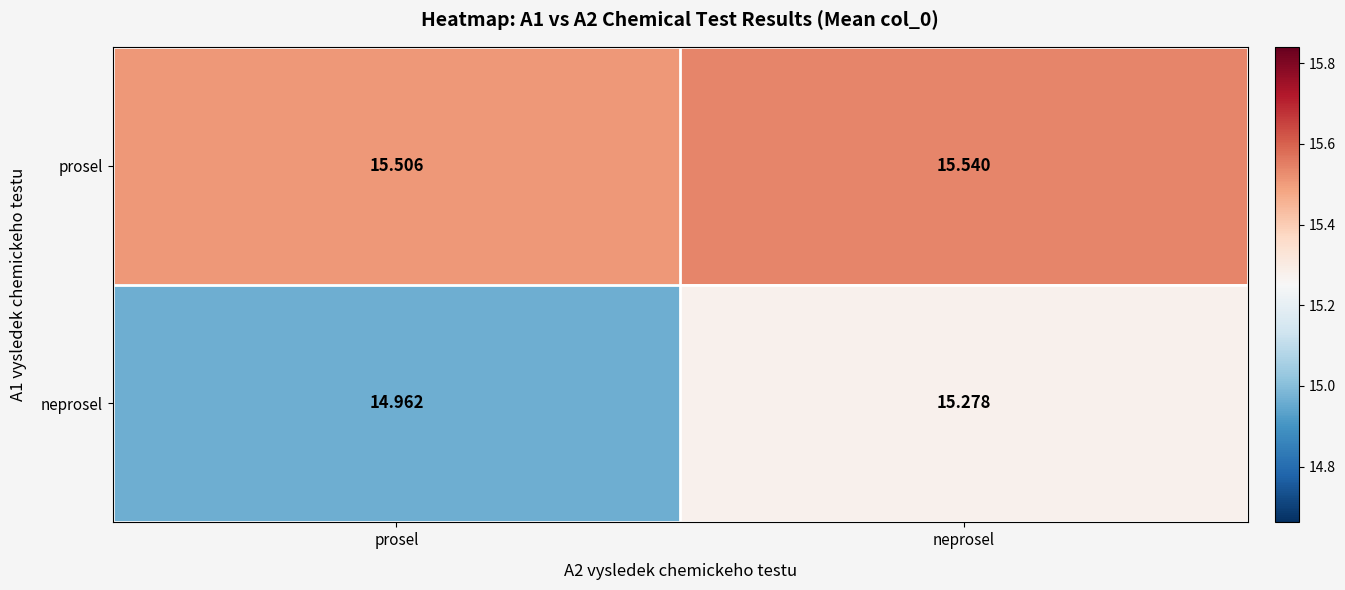

How many values in the neprosel series exceed 15?

1